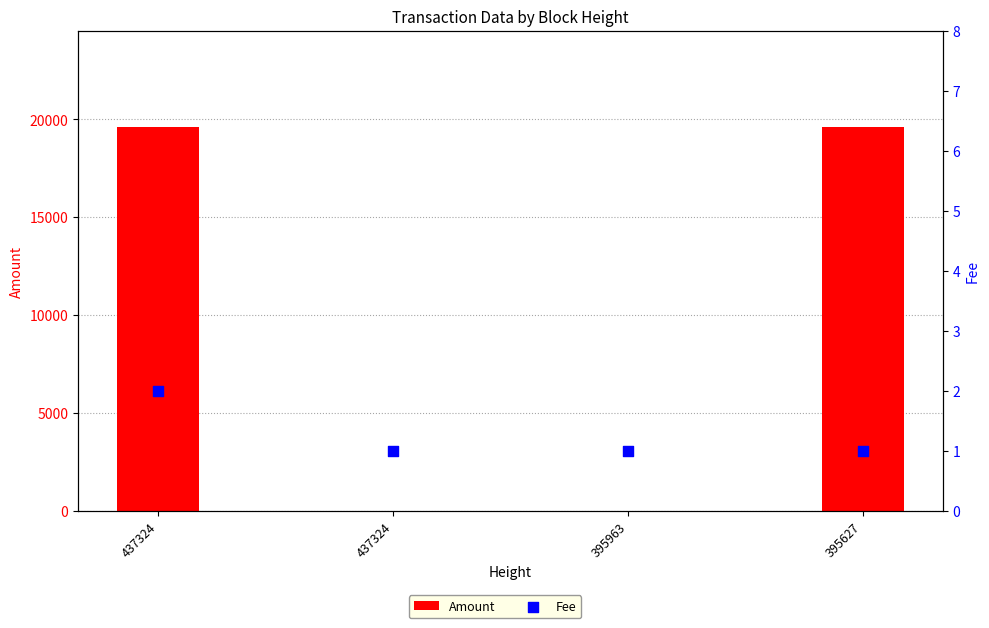

Which series has the largest Y range (max minus min)?

Amount